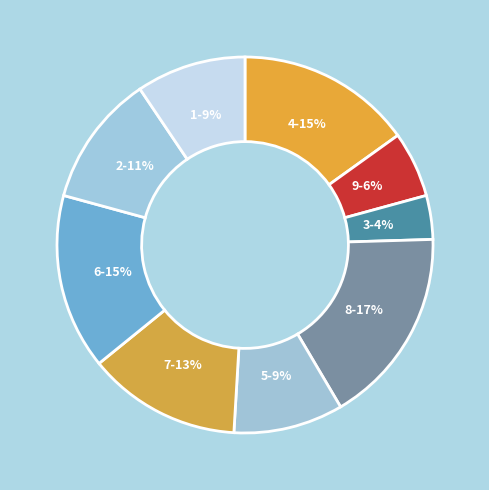

To the nearest percent, what is the average slice percentage?

11%